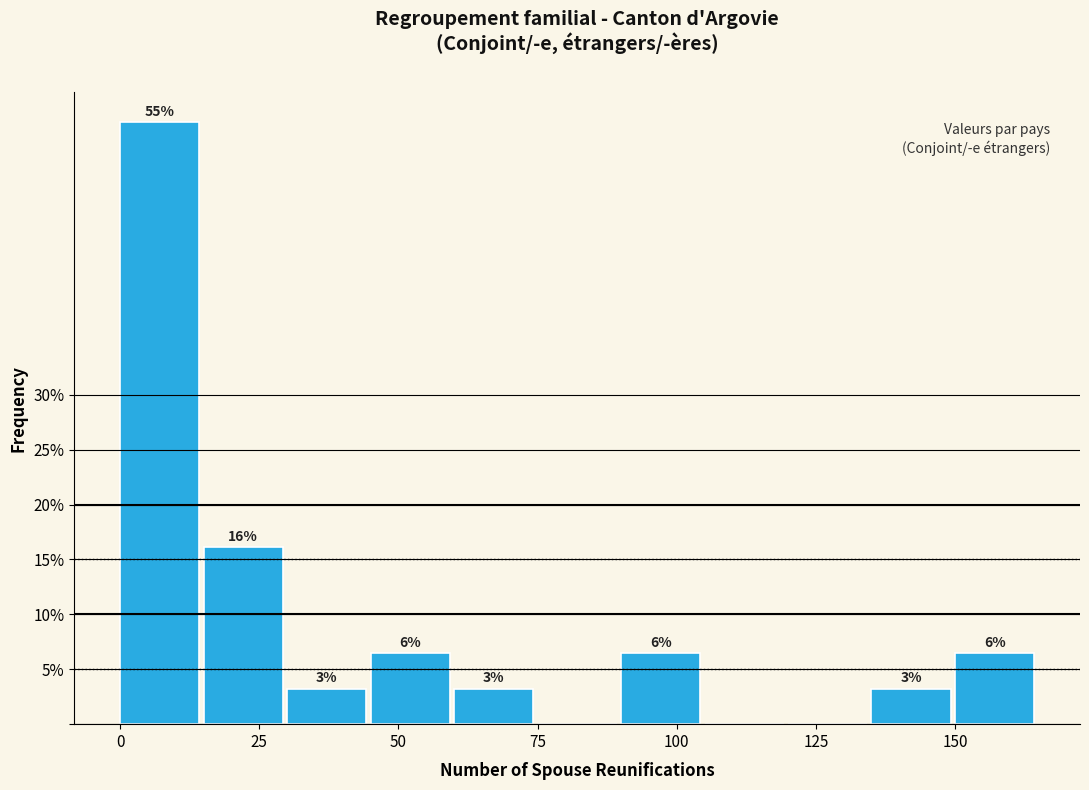

Around what value on the x-axis is the tallest bar? Give the approximate position of its centre, as read against the axis.

5